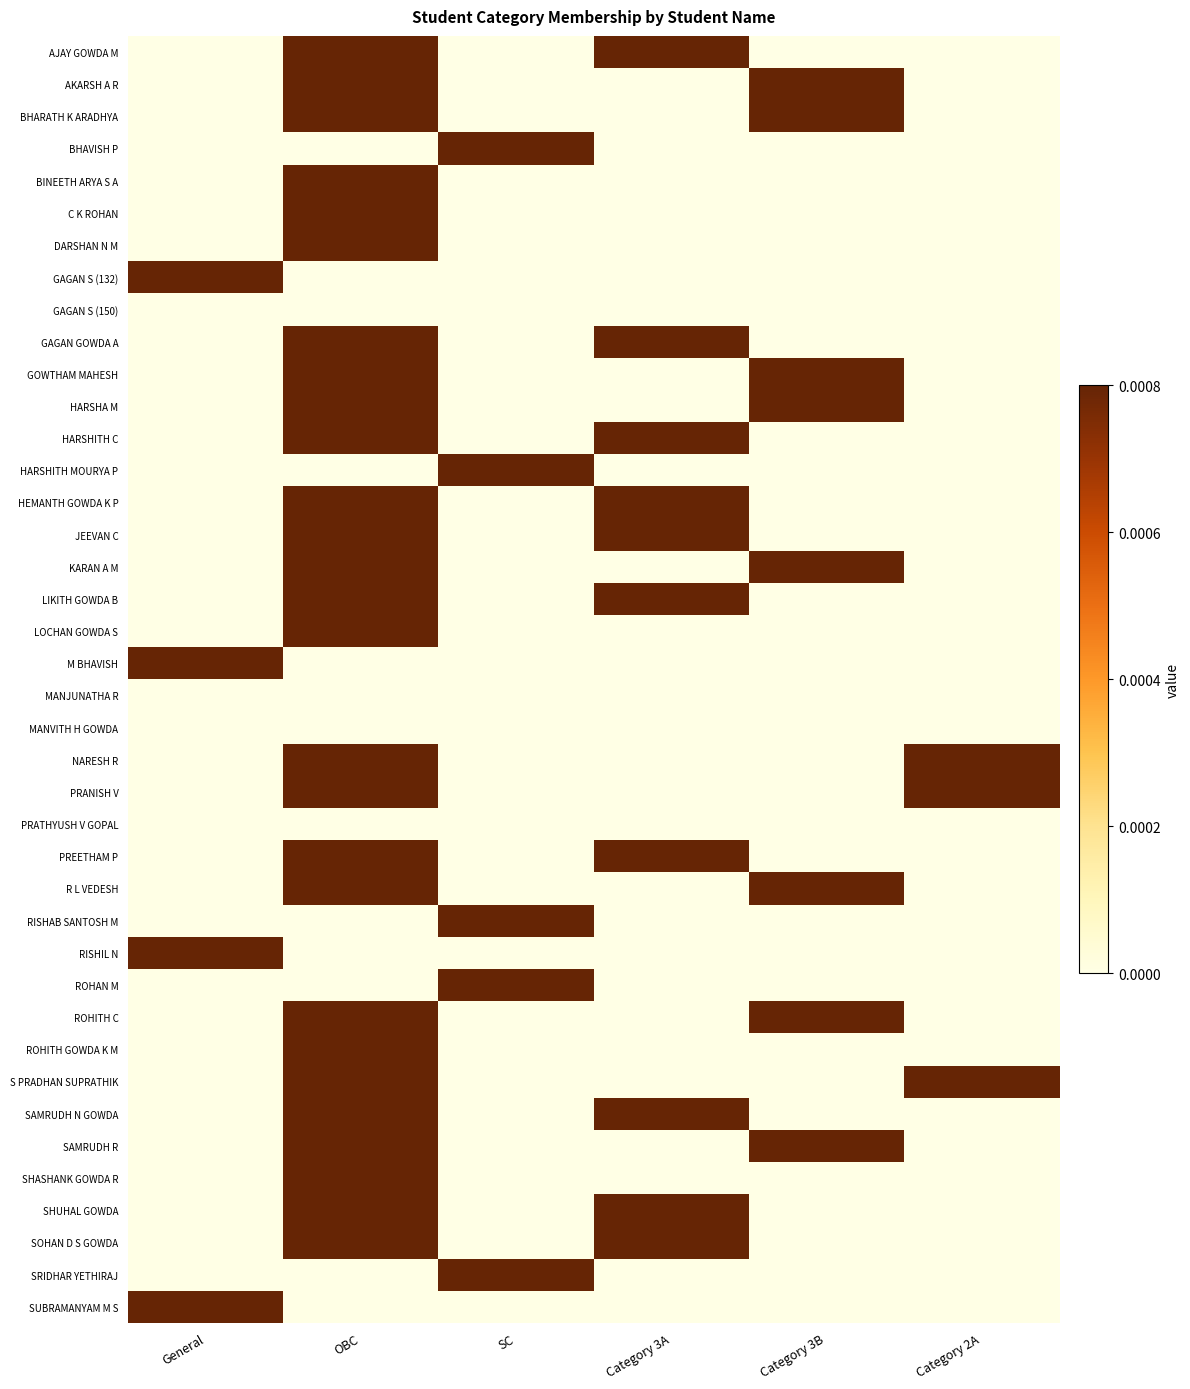

At which category is the sum across all series the highest?

OBC